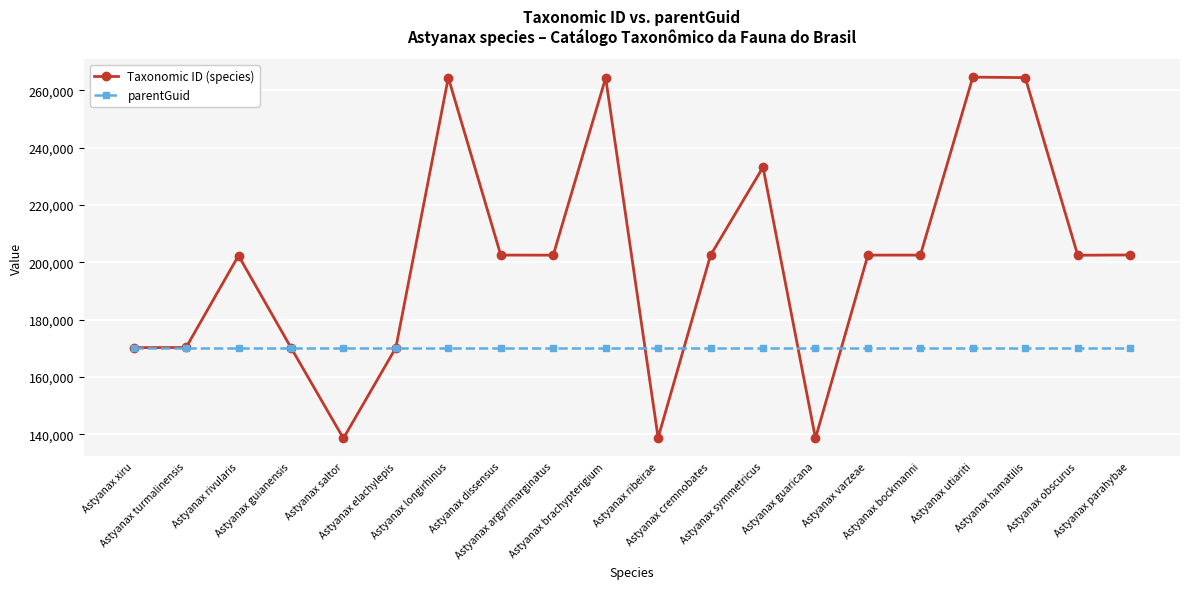

Which series has the largest range (max minus min)?

Taxonomic ID (species)